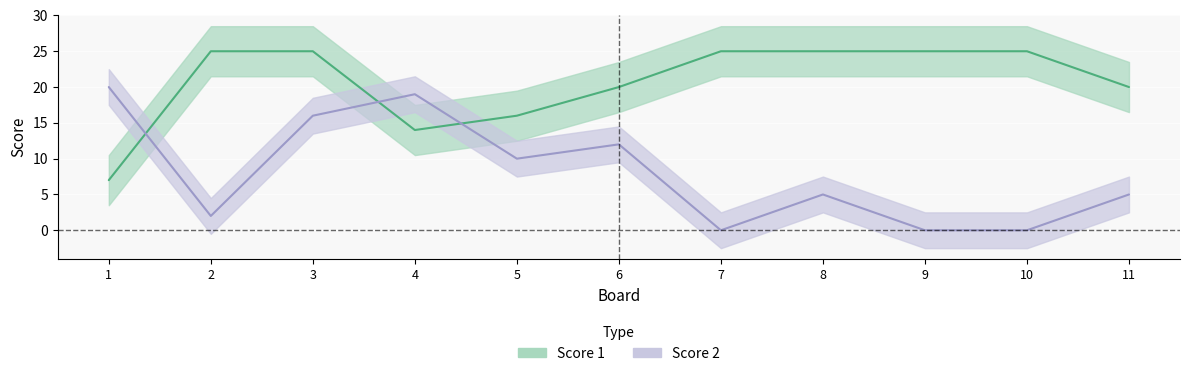

How many intersections are there between Score 2 and Score 1?

3